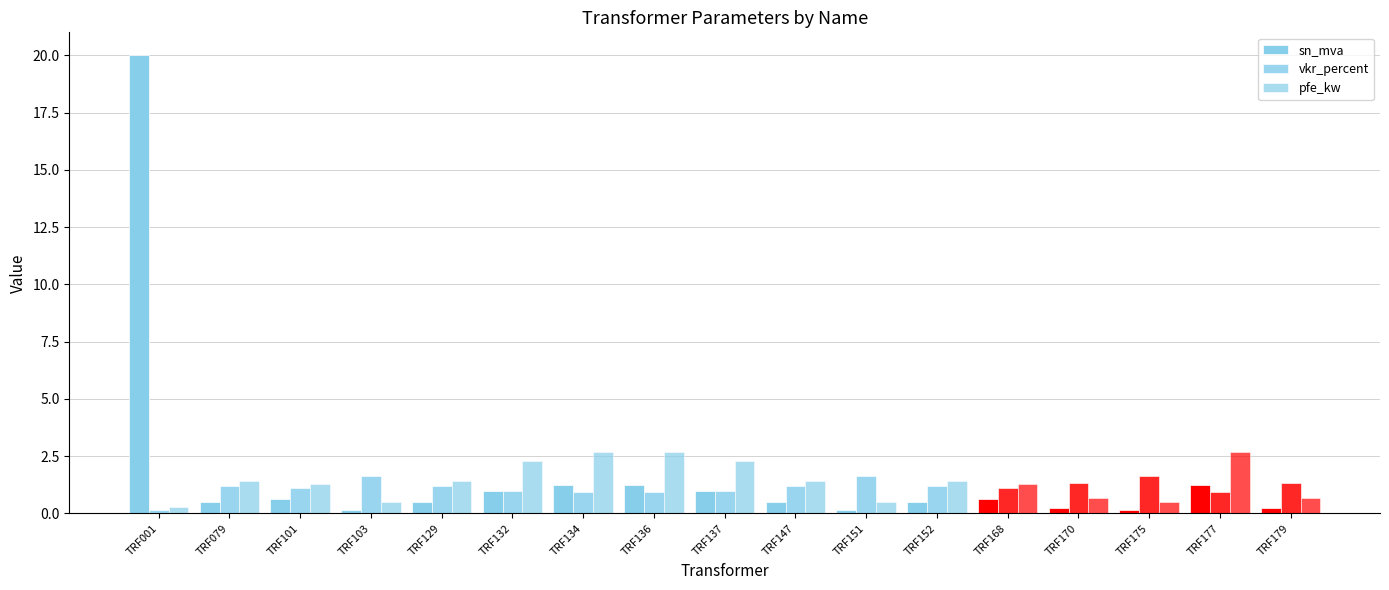

The value of vkr_percent at TRF079 is 1.8. True or false?

False